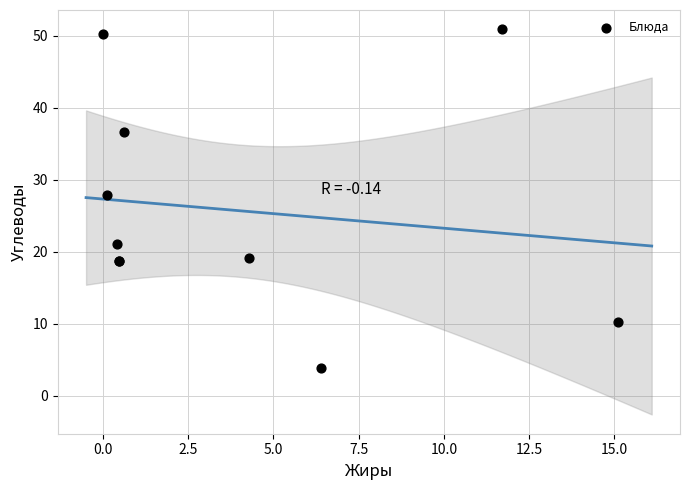

What Y value in the scatter plot is closest to 27?

27.9